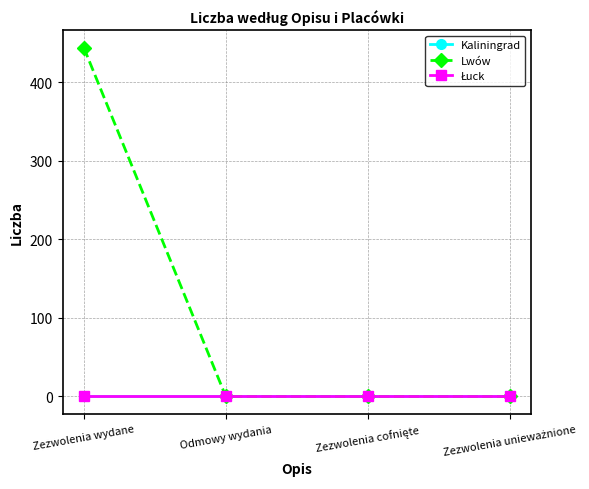

What is the difference between the Lwów values at Odmowy wydania and Zezwolenia wydane?

444